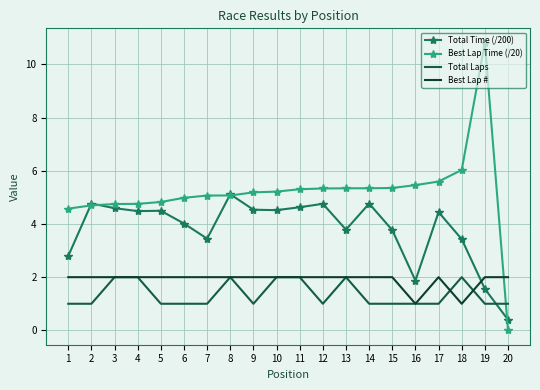

Read the Best Lap # value at 14.

2.0